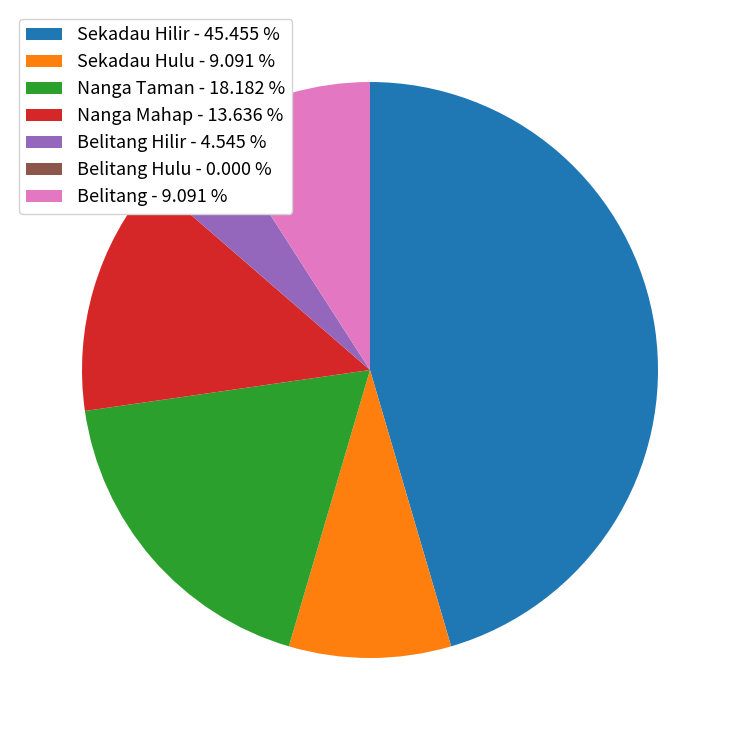

Which slice is the largest?

Sekadau Hilir - 45.455 %